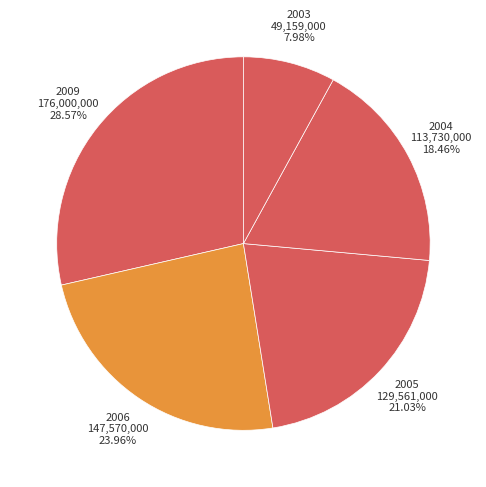

Count the number of slices in the pie.

5